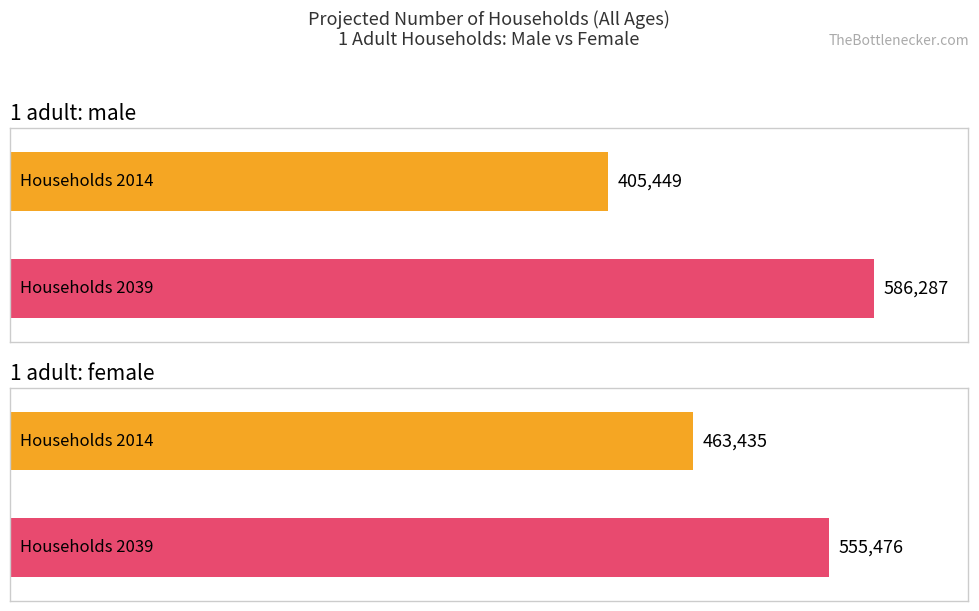

Rank the categories by 2024 value from lowest to highest.

1 adult: male, 1 adult: female